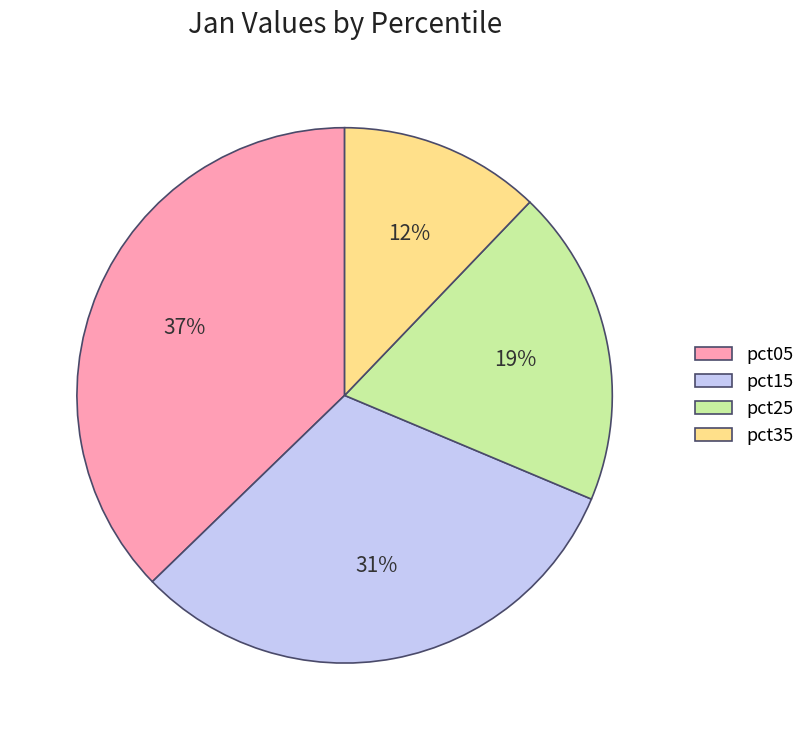

Which slice is the largest?

pct05